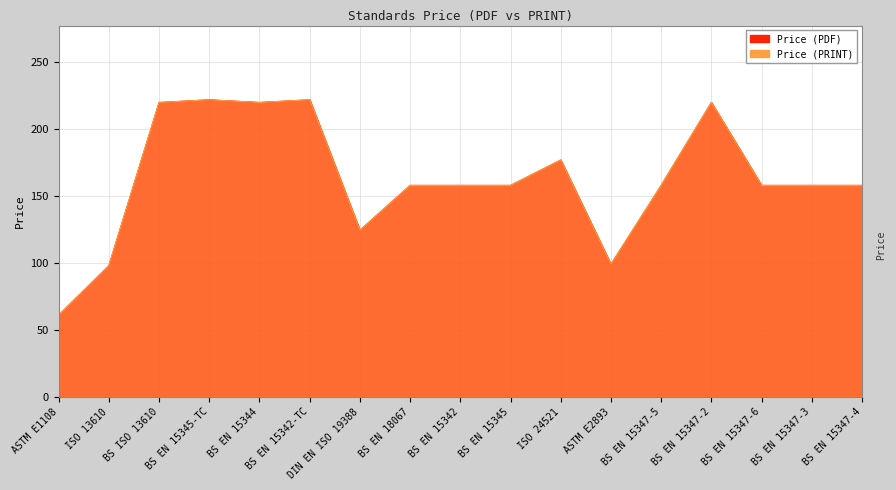

True or false: Price (PDF) has more than 0 interior local peaks.

True